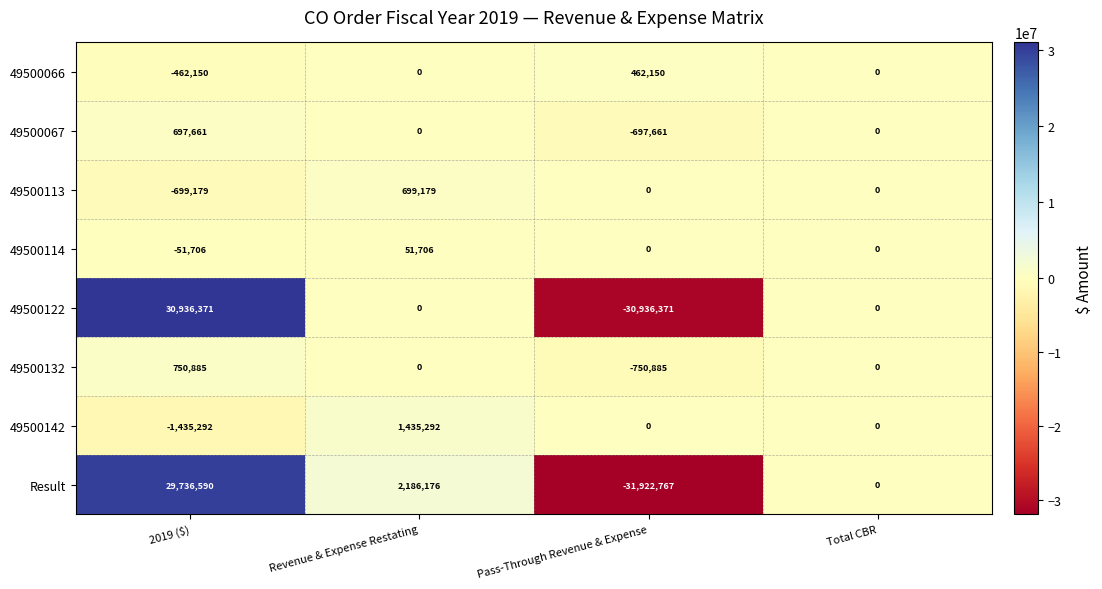

What is the greatest value displayed?

30936371